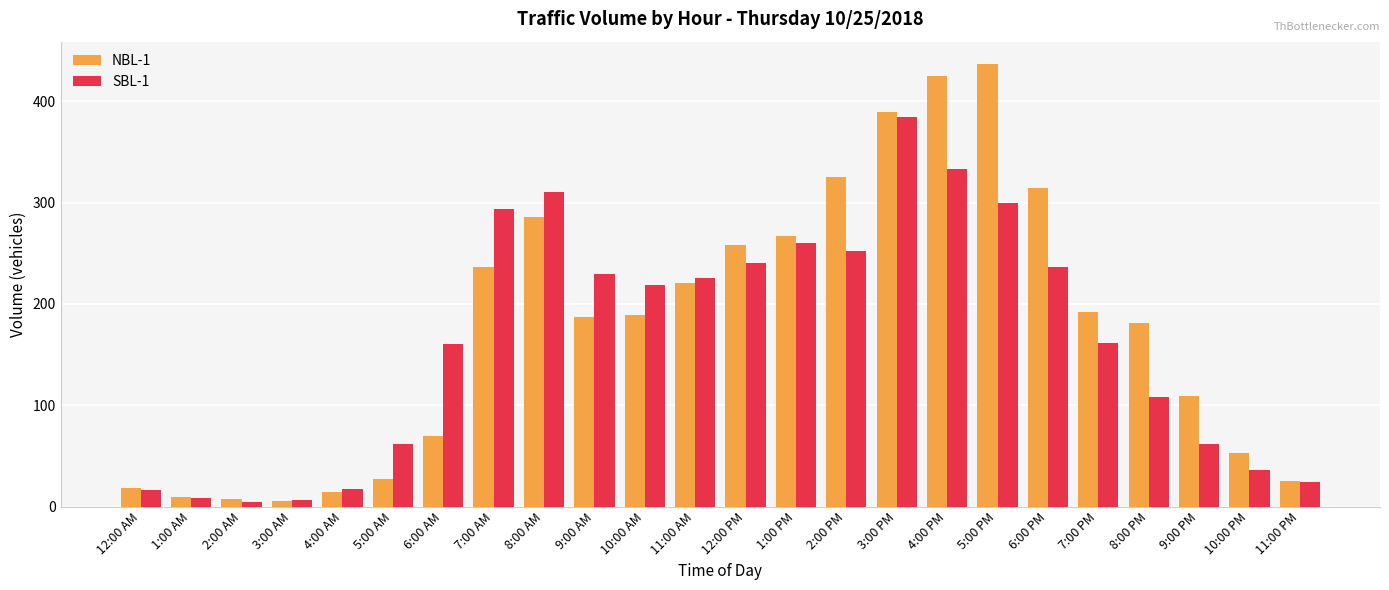

Which series has the widest spread of values?

NBL-1